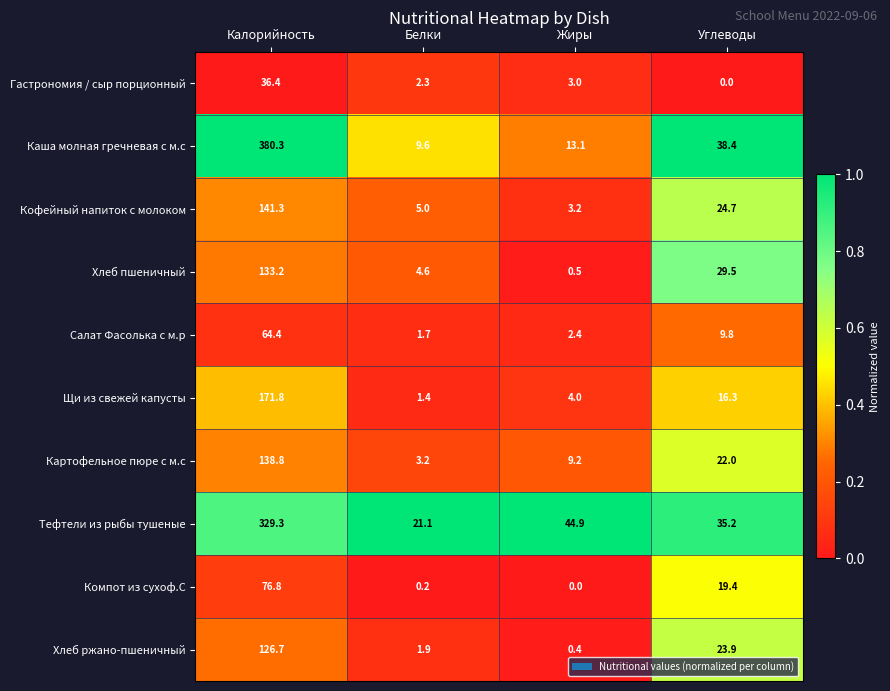

Is it true that Кофейный напиток с молоком equals 78.3 at Калорийность?

False